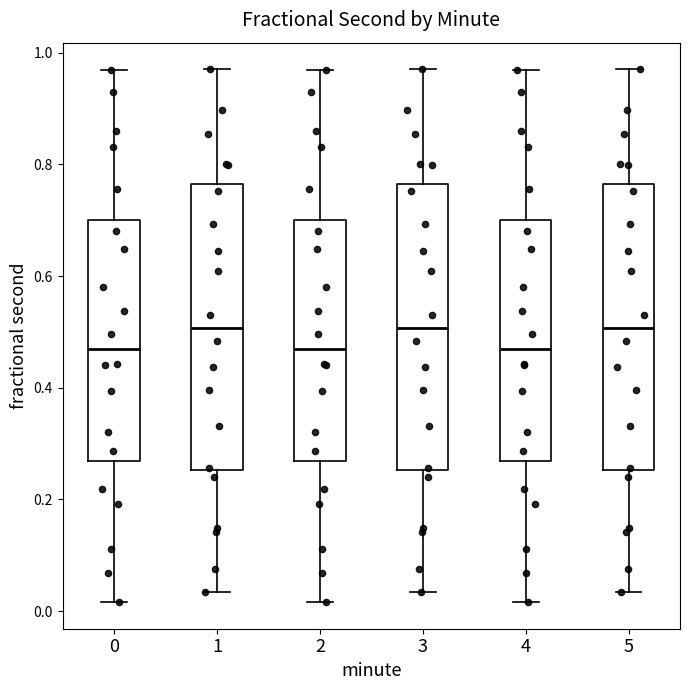

Reading left to right, transcribe this box plot: for each box, give where its median line is, the range the box spans, and where its two whiskers end, as read against the y-axis. The values are not printed on the chart, so give them approximately, as read against the axis.

0: median 0.46, box 0.26 to 0.70, whiskers 0.02 to 0.96
1: median 0.50, box 0.26 to 0.76, whiskers 0.04 to 0.98
2: median 0.46, box 0.26 to 0.70, whiskers 0.02 to 0.96
3: median 0.50, box 0.26 to 0.76, whiskers 0.04 to 0.98
4: median 0.46, box 0.26 to 0.70, whiskers 0.02 to 0.96
5: median 0.50, box 0.26 to 0.76, whiskers 0.04 to 0.98